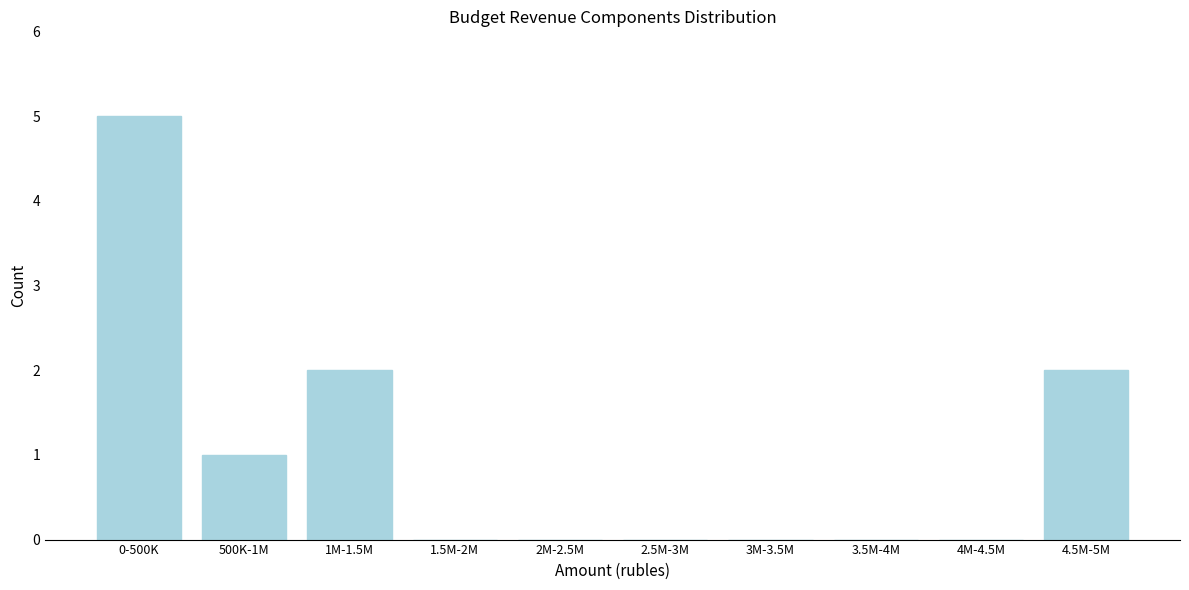

Reading left to right, transcribe all the data shown in this chart.

0-500K=5	500K-1M=1	1M-1.5M=2	1.5M-2M=0	2M-2.5M=0	2.5M-3M=0	3M-3.5M=0	3.5M-4M=0	4M-4.5M=0	4.5M-5M=2